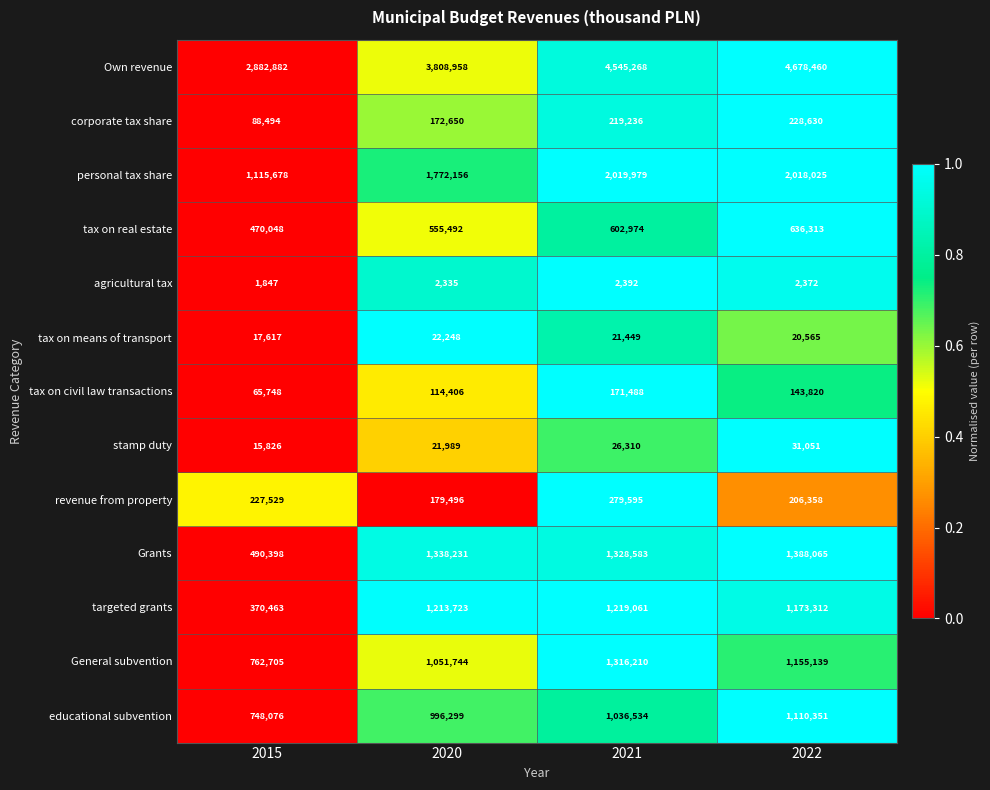

Is the value of educational subvention at 2015 greater than the value of corporate tax share at 2021?

Yes